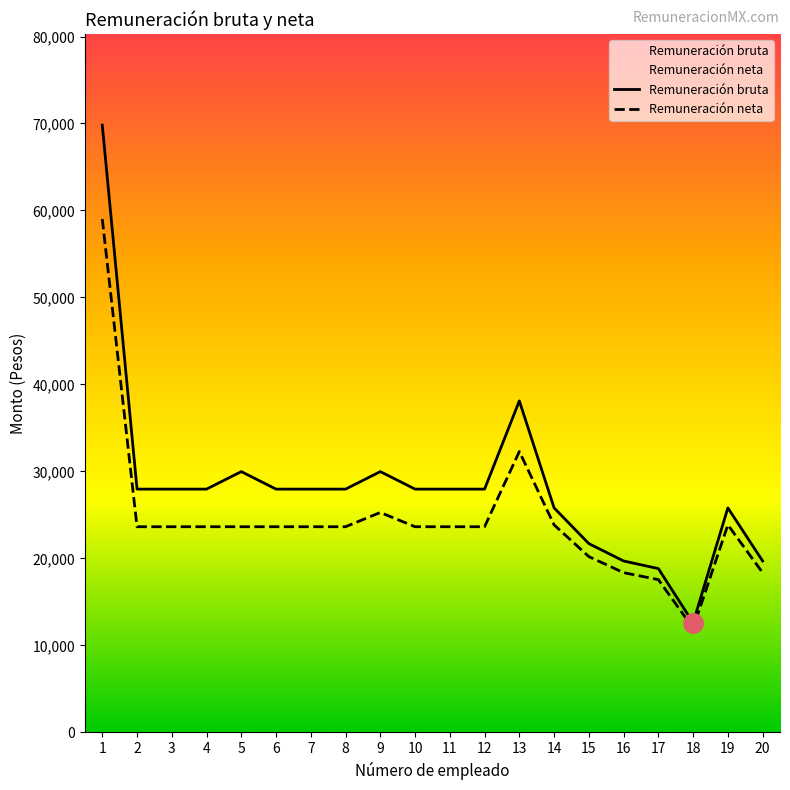

What is the value of the Remuneración neta point at the 19th from the left?

23856.3